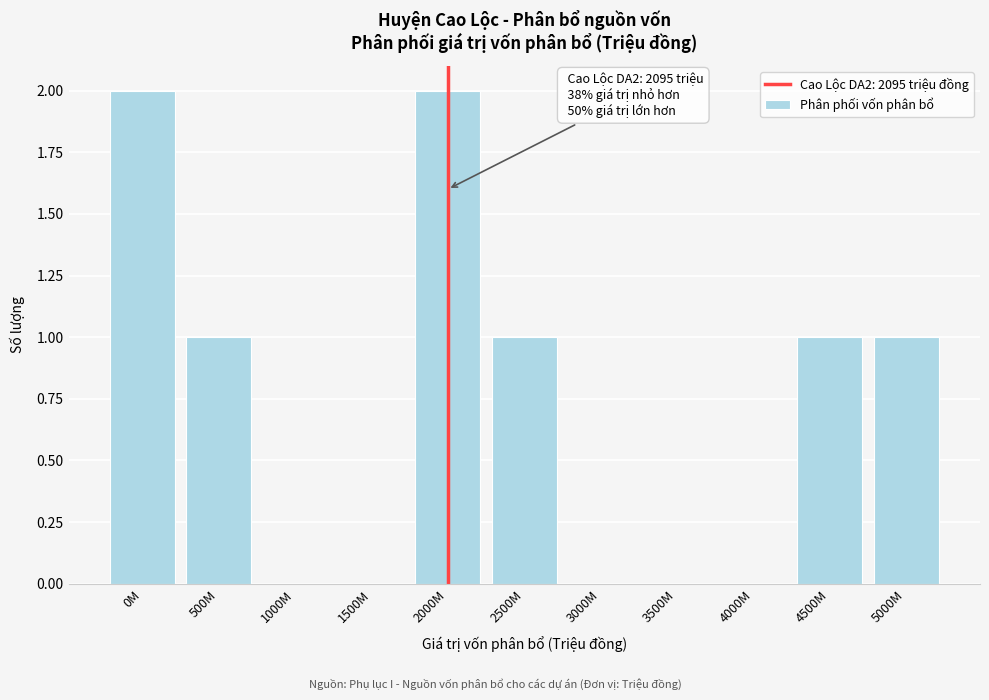

Reading left to right, list all the values displayed in this chart.

0M=2	500M=1	1000M=0	1500M=0	2000M=2	2500M=1	3000M=0	3500M=0	4000M=0	4500M=1	5000M=1